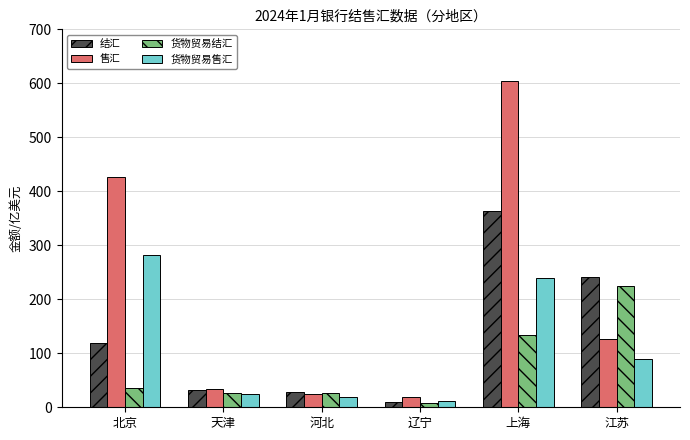

How many data points in 货物贸易售汇 are less than 88?

3